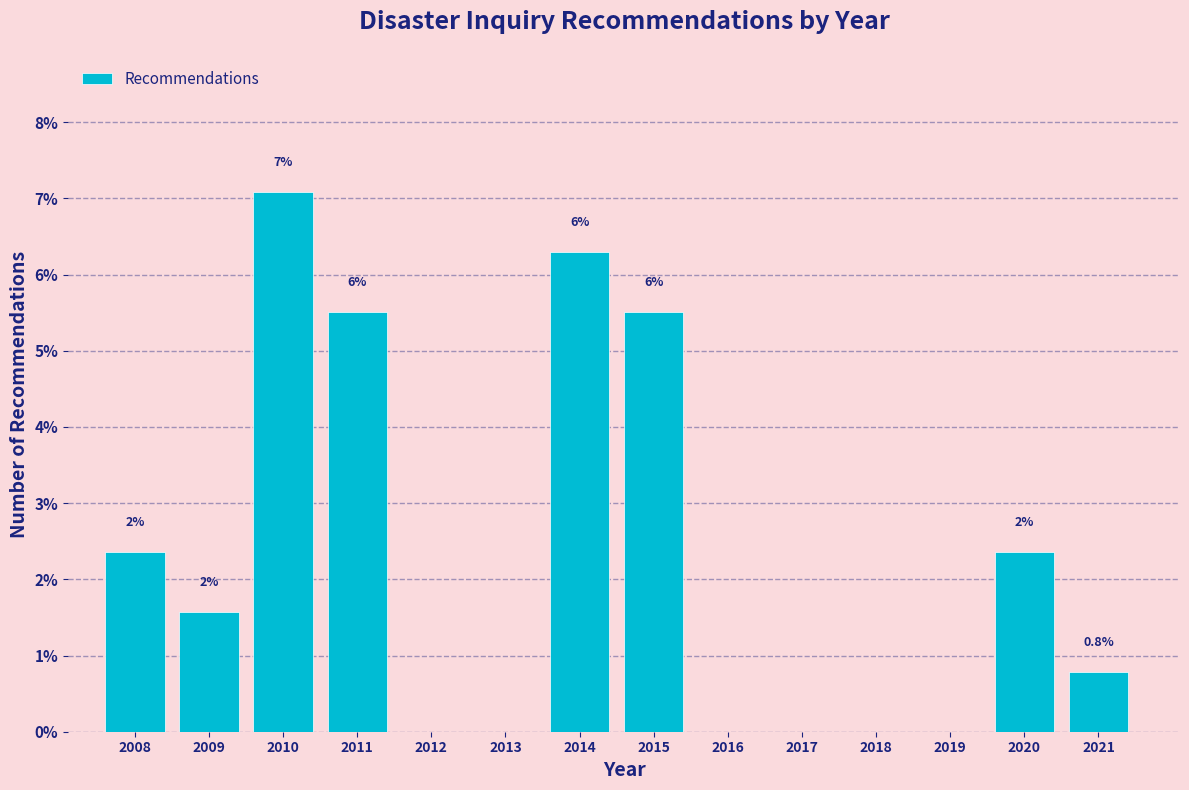

Are the bars horizontal?

No